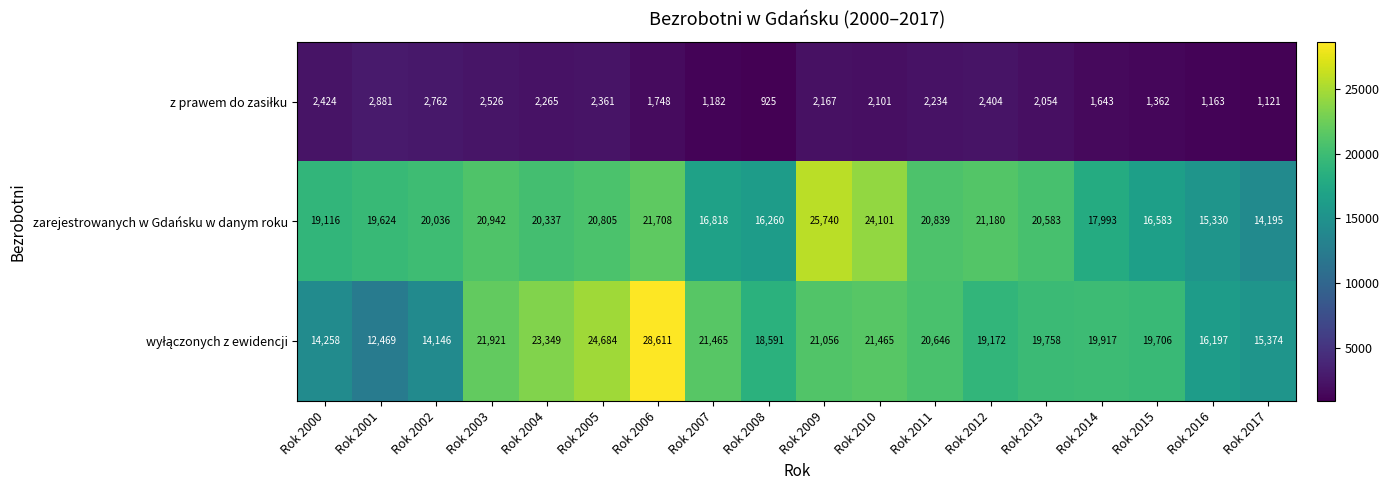

What is the spread (max minus min) of values at Rok 2017?

14253